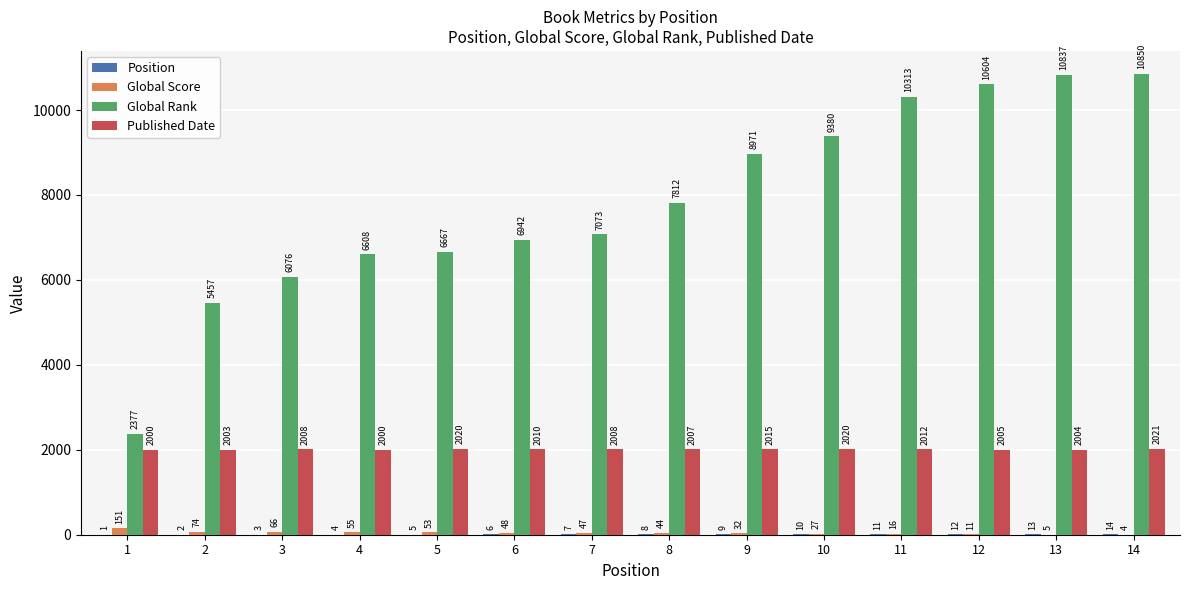

What is the sum of the Global Score values at 11 and 2?

90